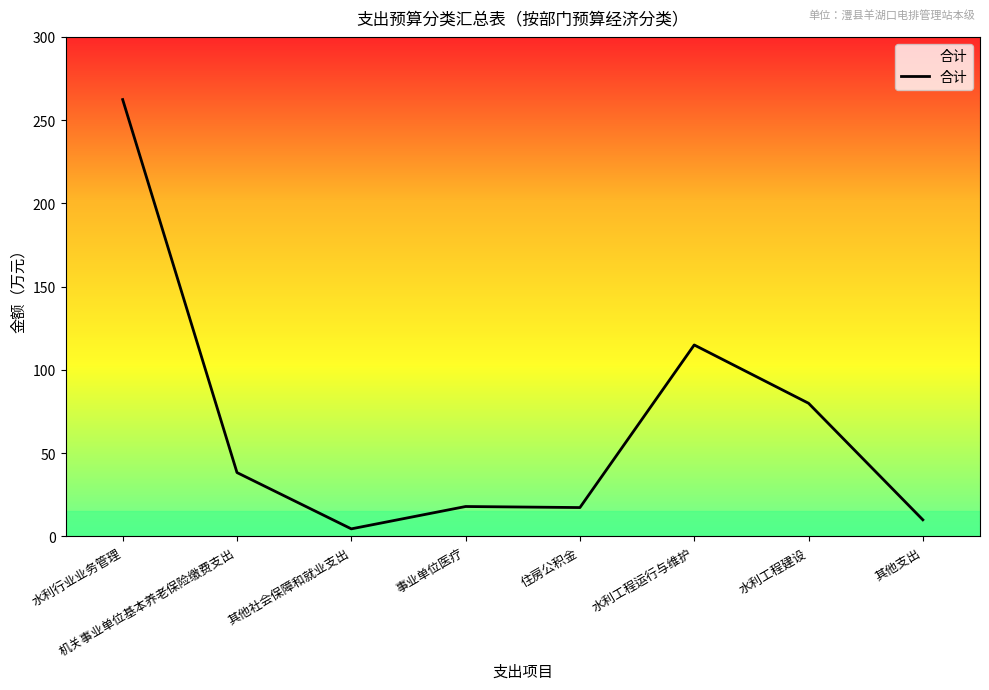

The chart shows a value of 2.9 at 其他支出. True or false?

False